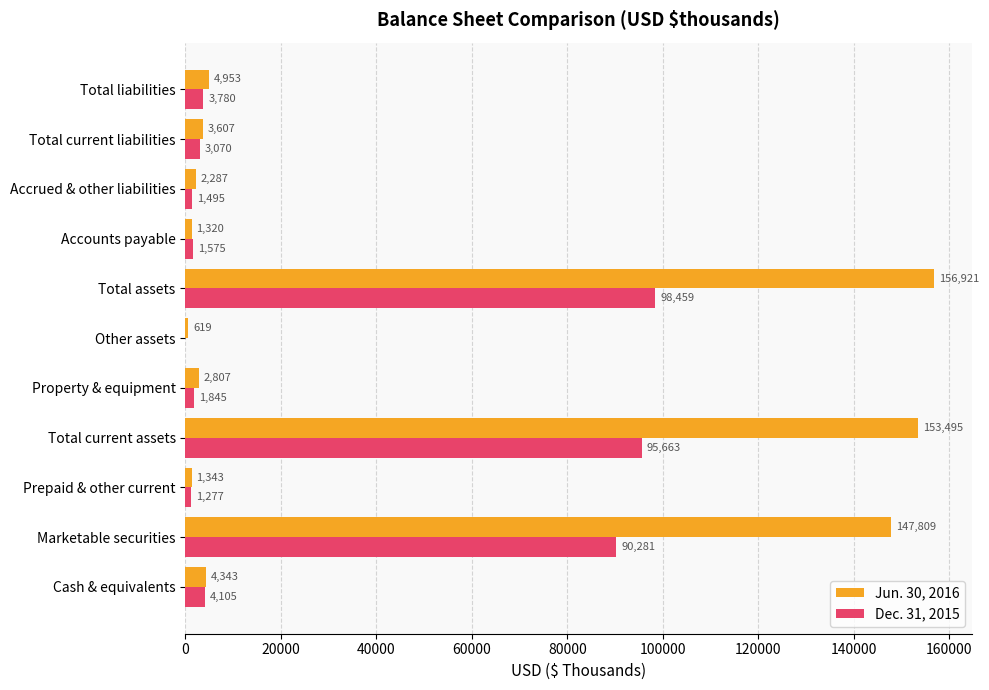

Which category has the highest value in the Dec. 31, 2015 series?

Total assets